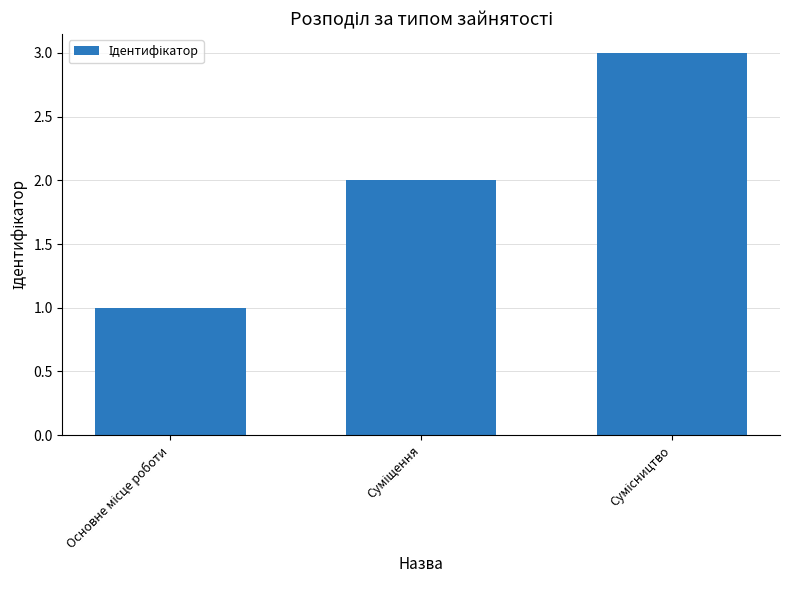

What is the greatest value displayed?

3